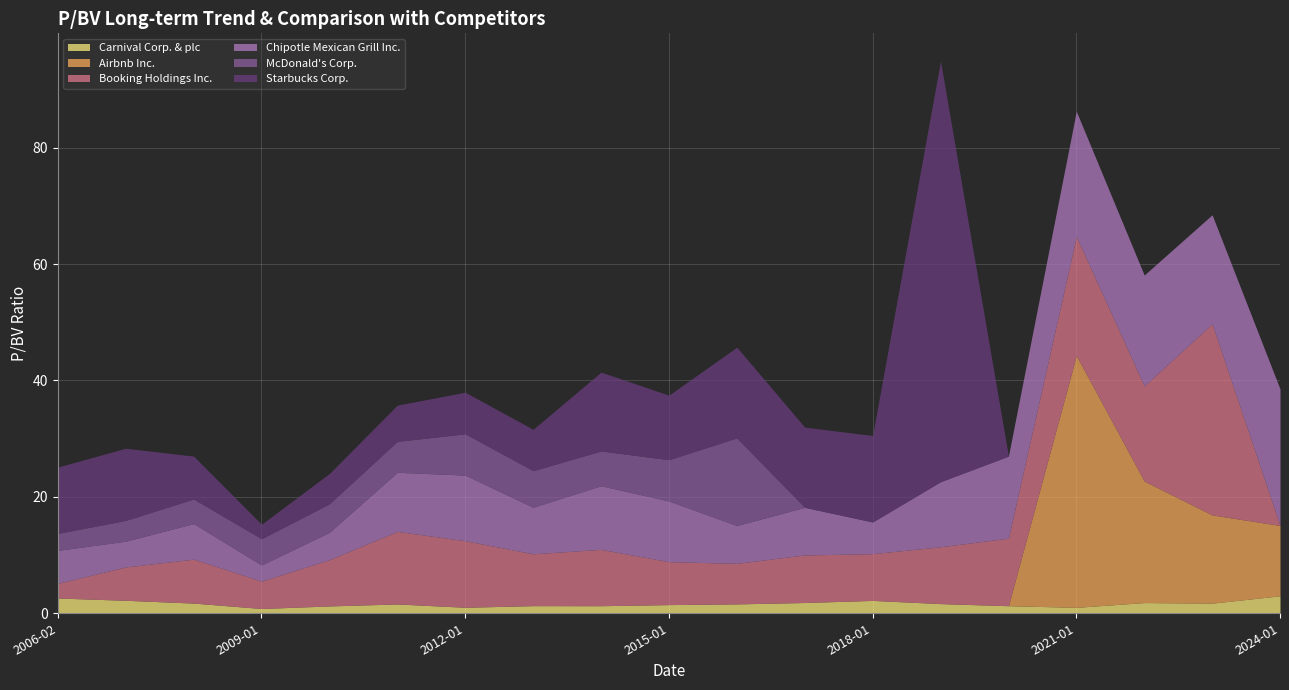

Rank the series at 2023-01-27 from lowest to highest value.

McDonald's Corp., Starbucks Corp., Carnival Corp. & plc, Airbnb Inc., Chipotle Mexican Grill Inc., Booking Holdings Inc.